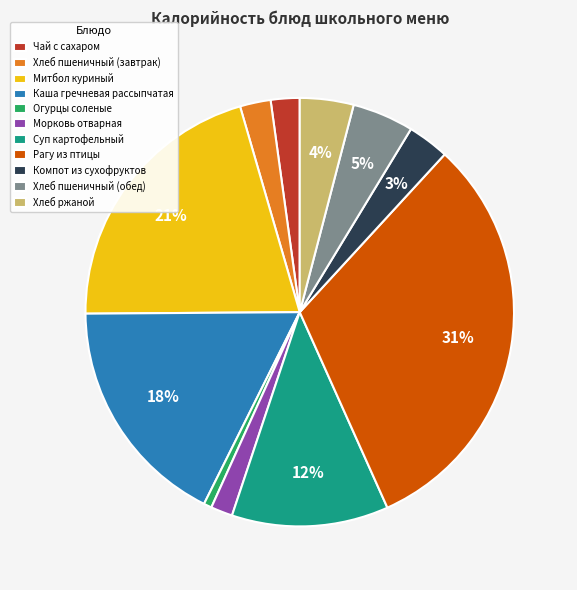

Combined, do Хлеб пшеничный (обед) and Морковь отварная account for over 50%?

No